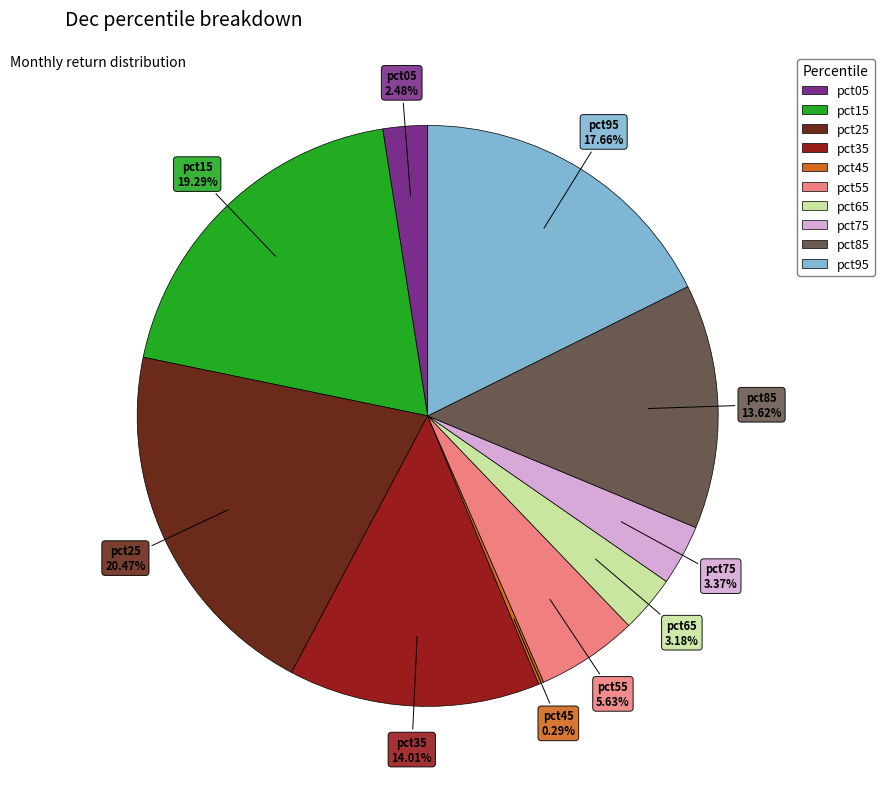

True or false: pct65 accounts for 3% of the total.

True